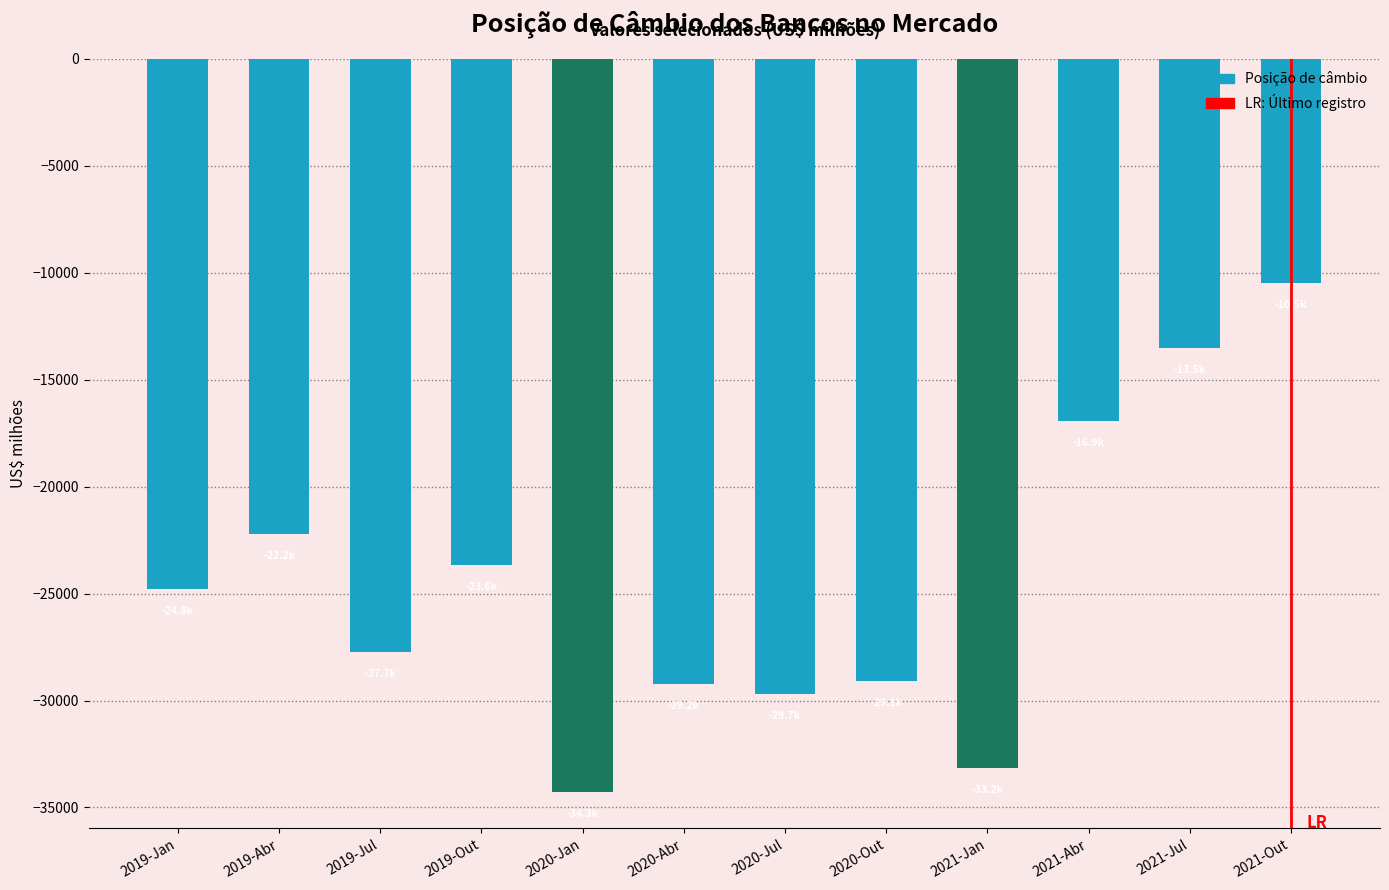

Does the chart contain any negative values?

Yes